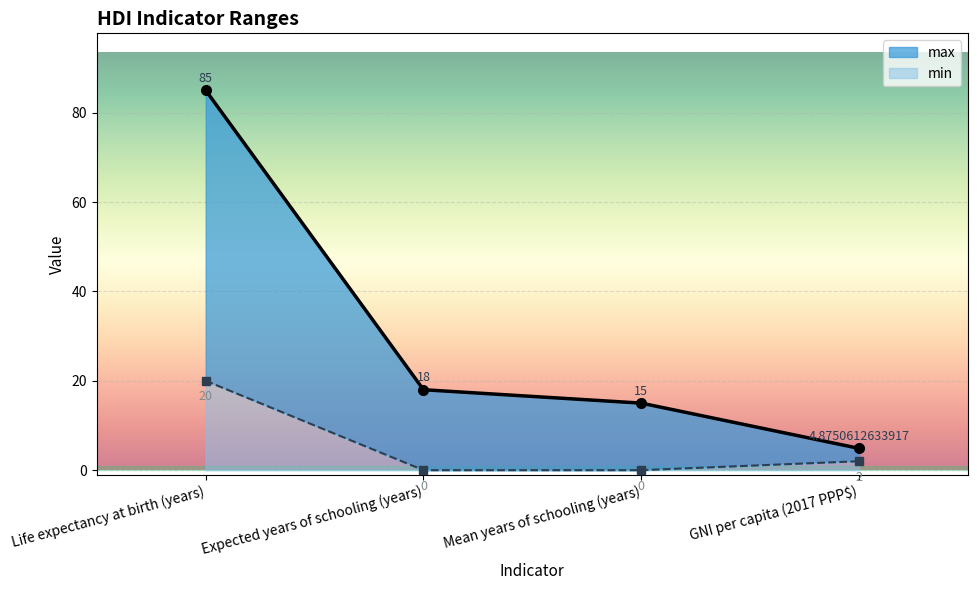

Reading left to right, transcribe all the data shown in this chart.

min: 20.0	0.0	0.0	2.0
max: 85.0	18.0	15.0	4.9